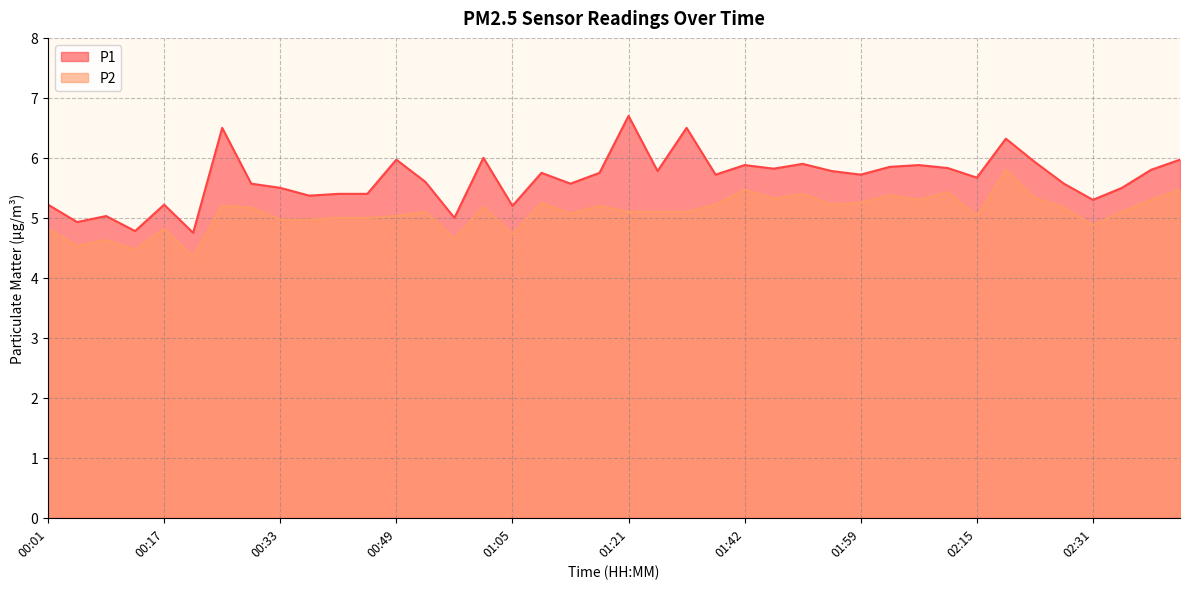

Rank the series at 00:29 from lowest to highest value.

P2, P1